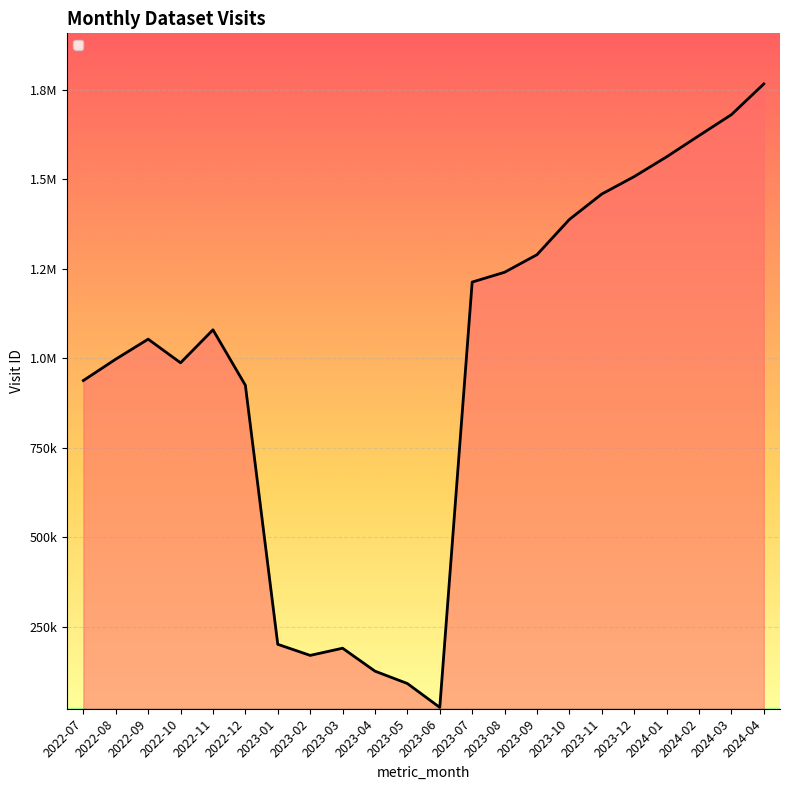

What is the difference between the values at 2023-09 and 2022-11?

209849